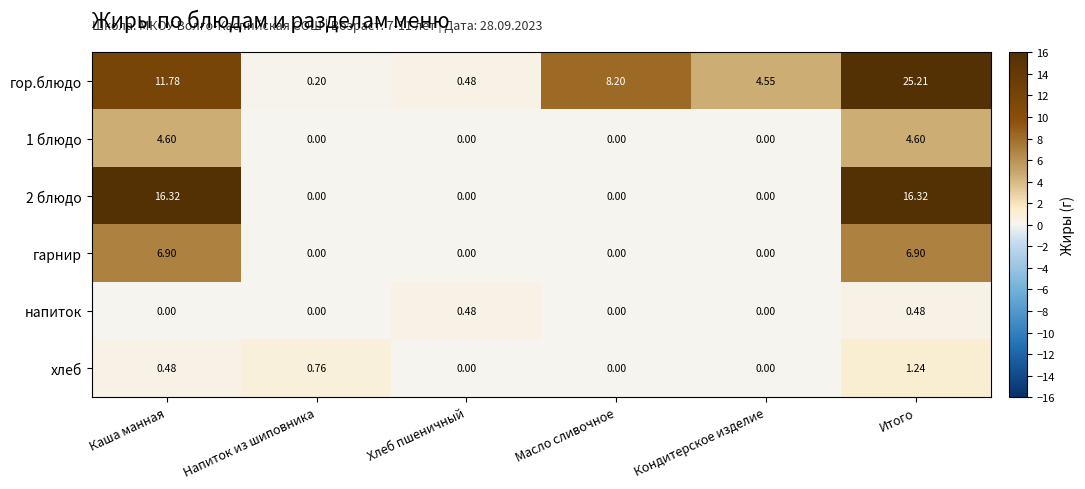

Which series changed the most between Каша манная and Итого?

гор.блюдо